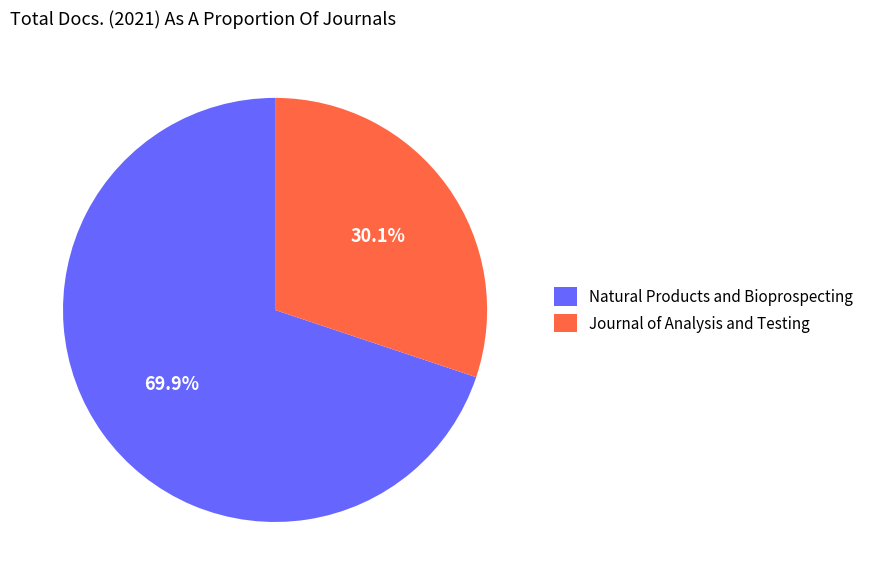

What percentage is NOT represented by Journal of Analysis and Testing?

69.9%